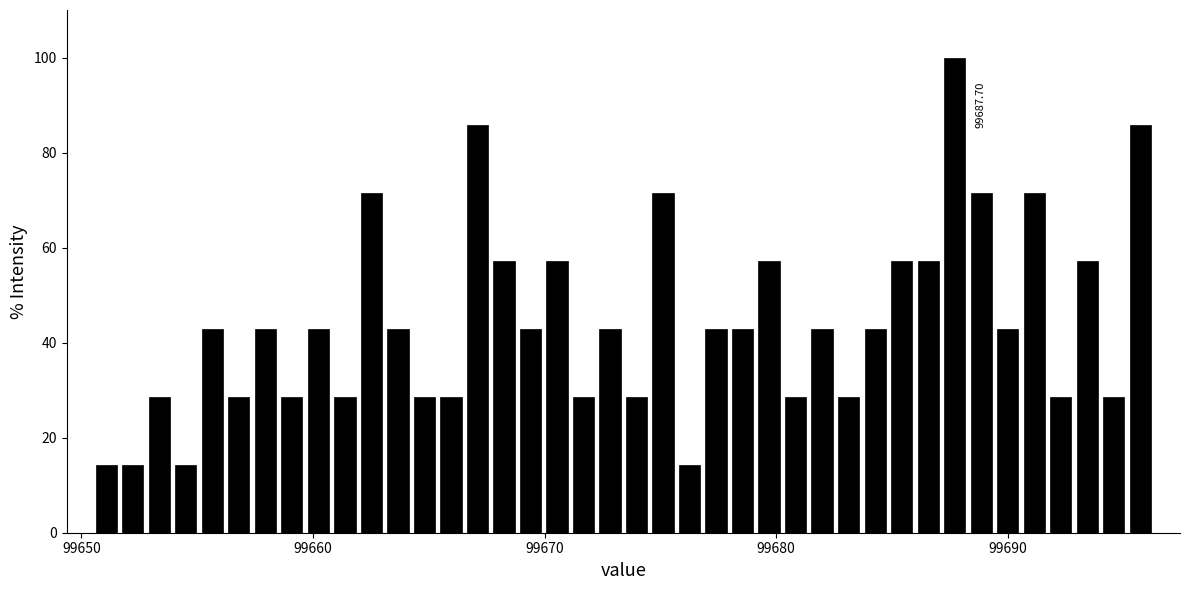

Around what value on the x-axis is the tallest bar? Give the approximate position of its centre, as read against the axis.

99688